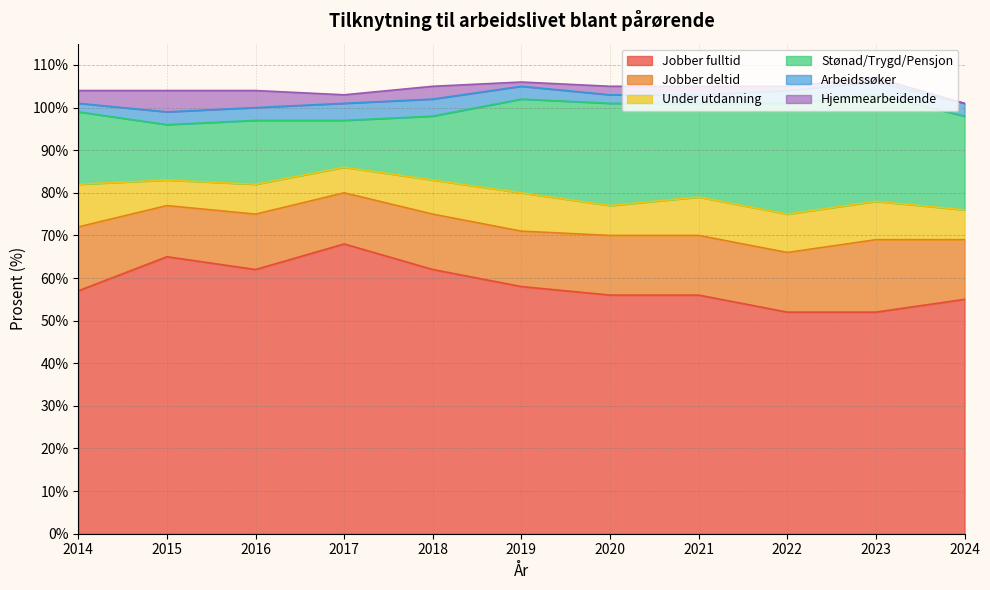

Is it true that Hjemmearbeidende equals 2 at 2024?

False